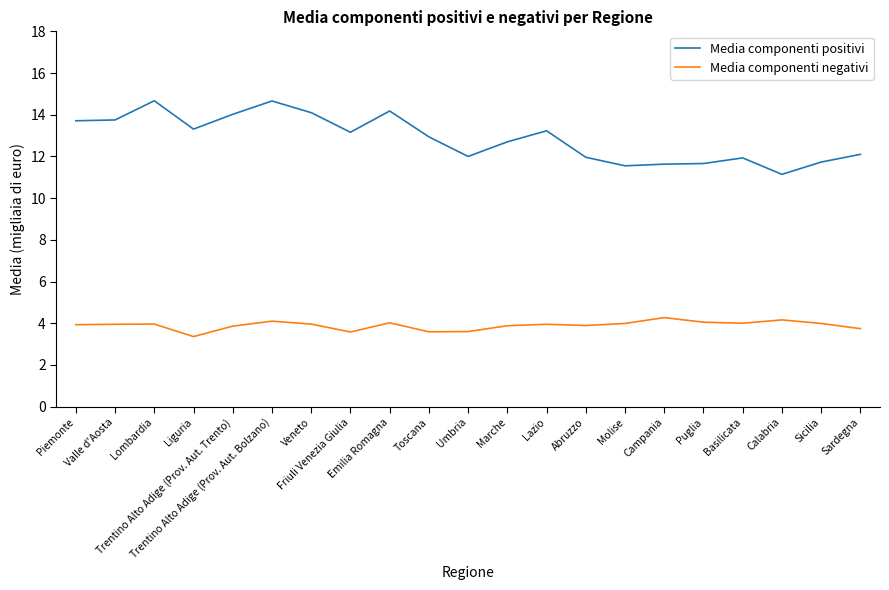

True or false: Media componenti positivi has a value of 4.0 at Friuli Venezia Giulia.

False